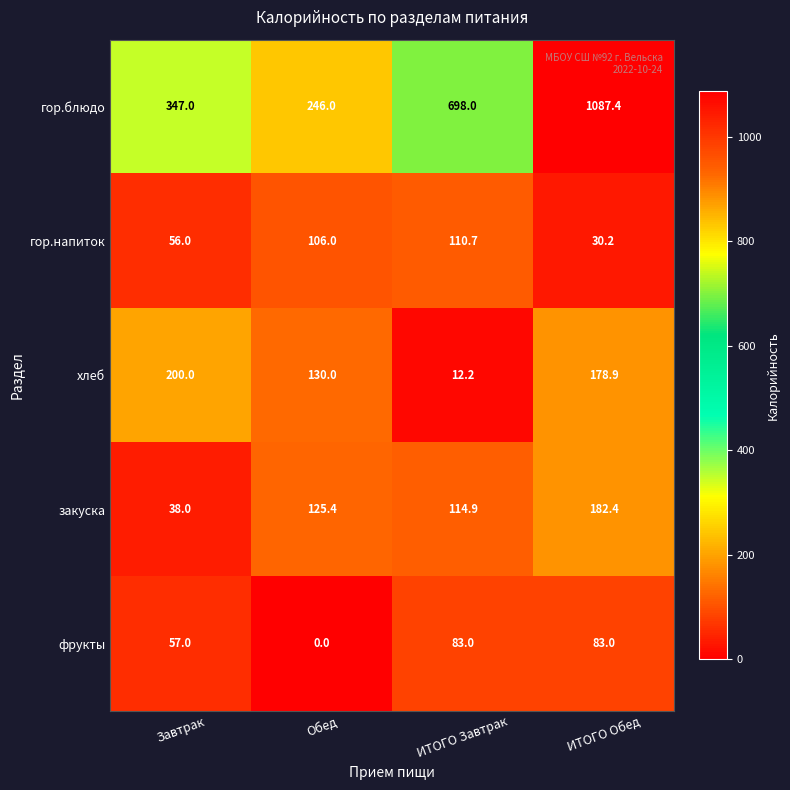

True or false: гор.напиток has a value of 39.2 at Завтрак.

False